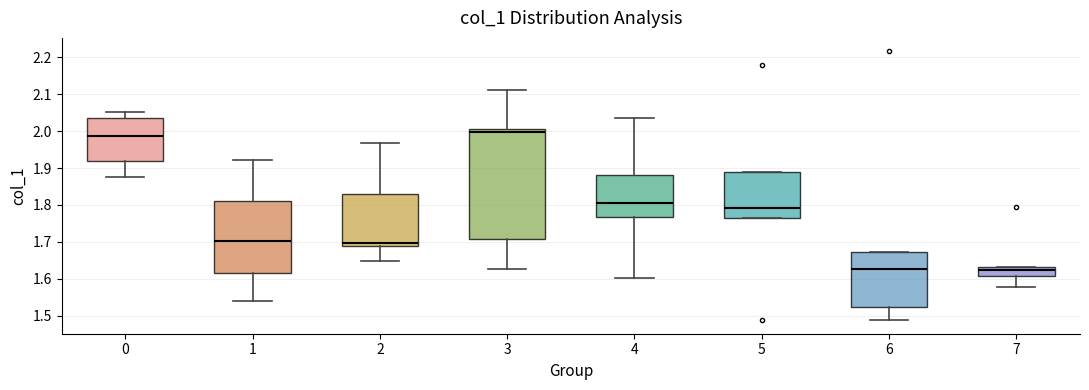

Where is the upper edge of the box at x = 5 on the y-axis? The values are not printed on the chart, so give them approximately, as read against the axis.

1.89